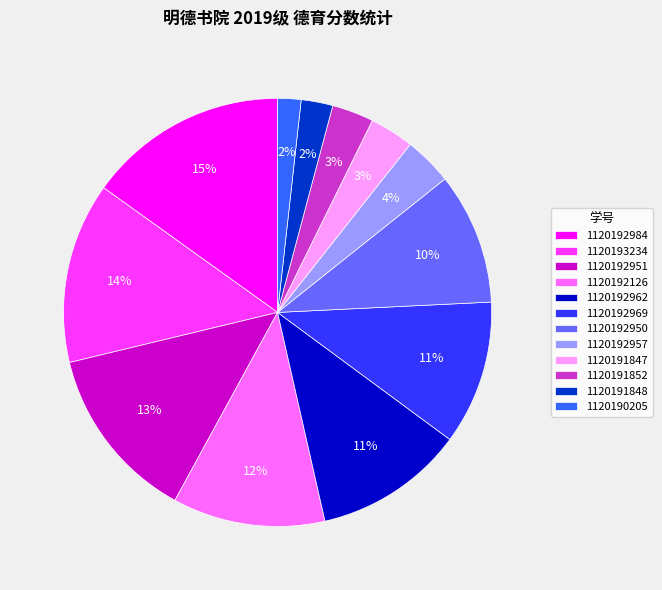

What is the largest slice in the pie chart?

1120192984